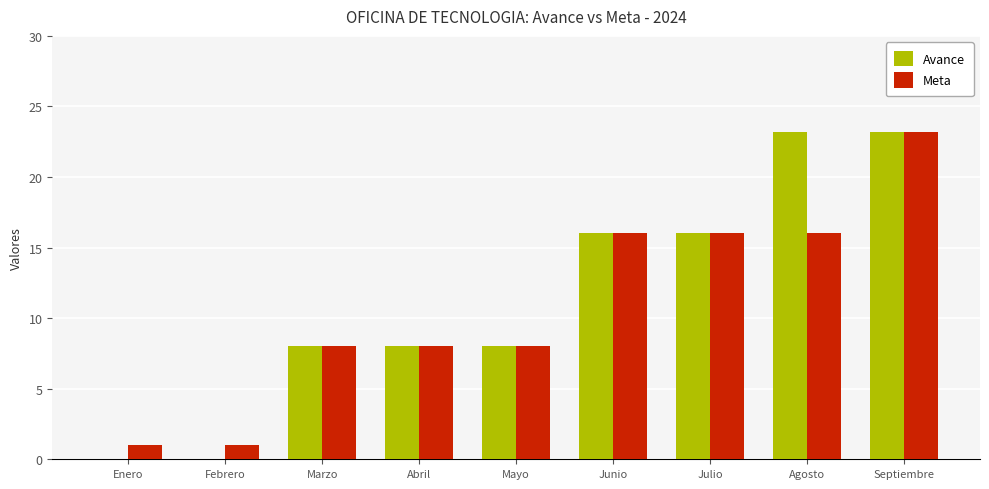

What value does the Meta series have at Septiembre?

23.2